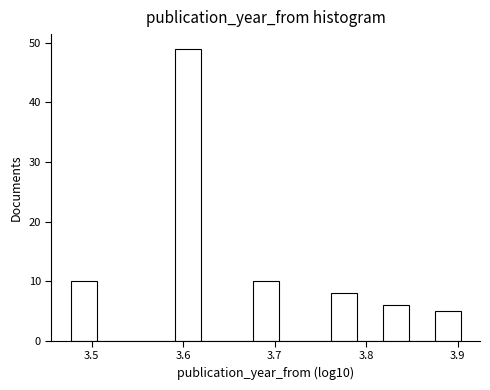

Read against the x-axis, roughly where is the centre of the tallest bar?

3.60